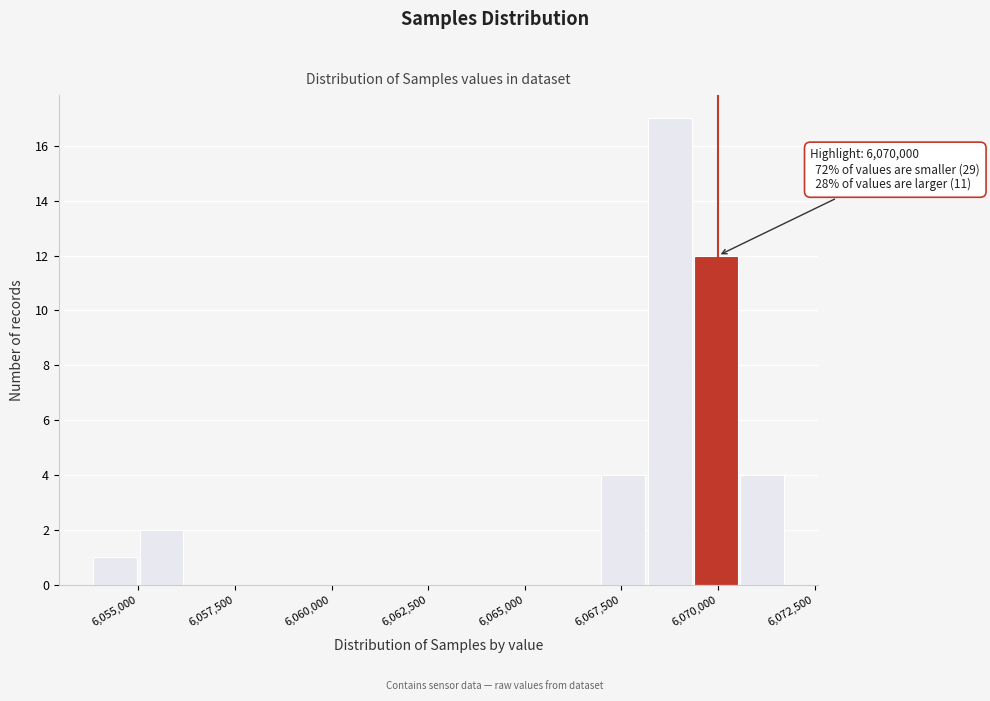

Read against the x-axis, roughly where is the centre of the tallest bar?

6068500